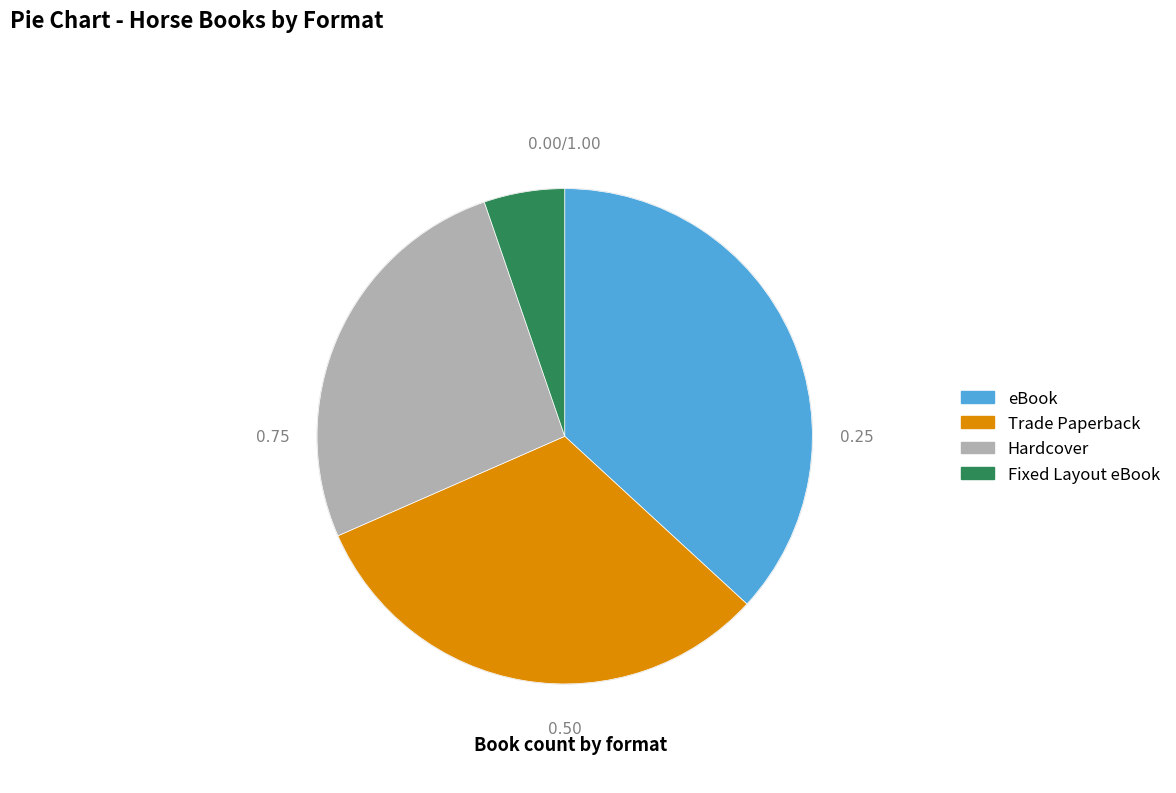

Is there a majority slice in this chart?

No